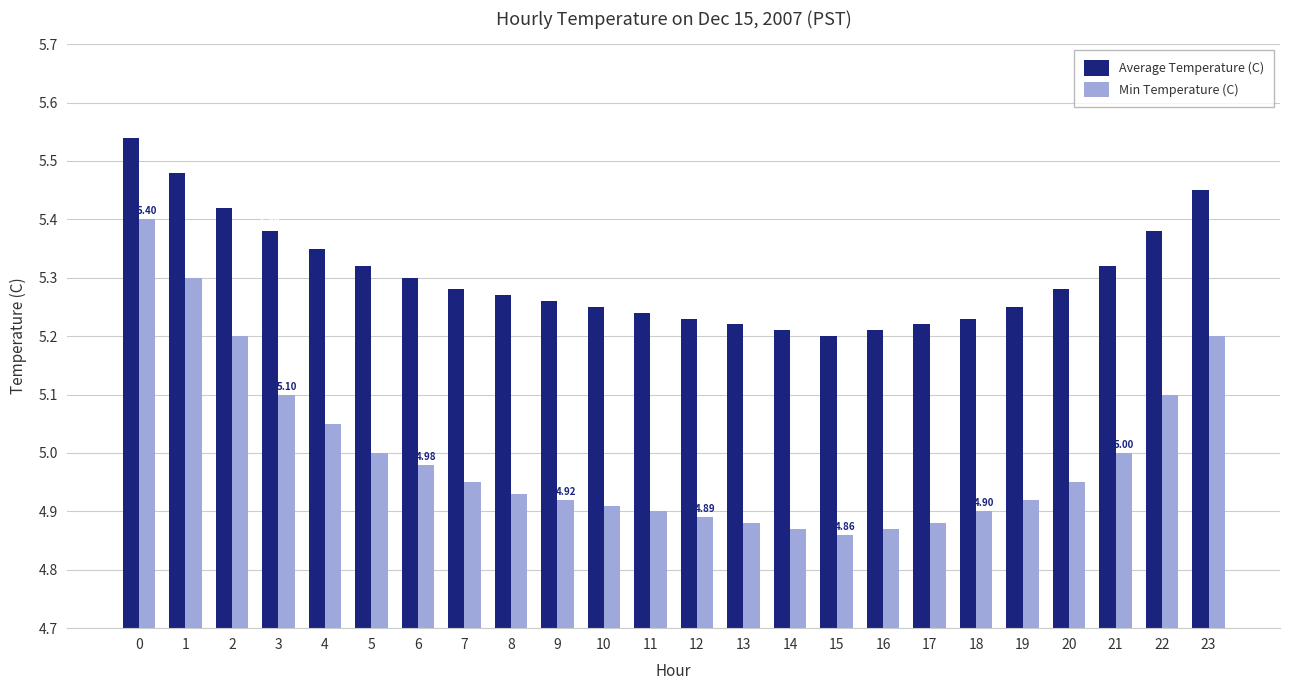

What is the total value across all series at 2?

10.6